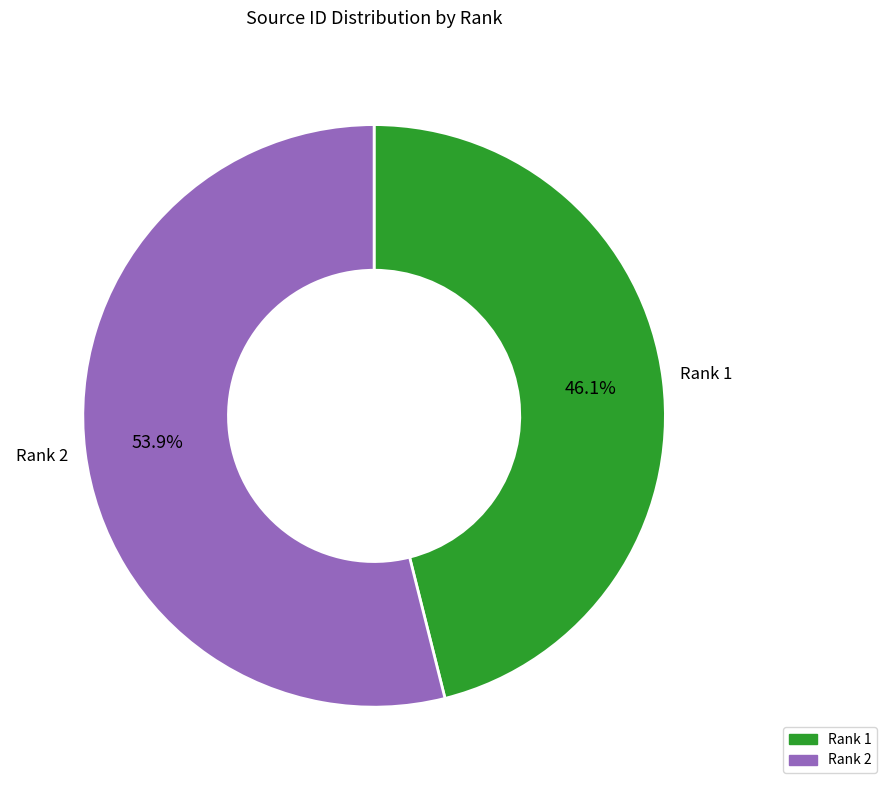

What is the ratio of the value at Rank 1 to the value at Rank 2?

0.9